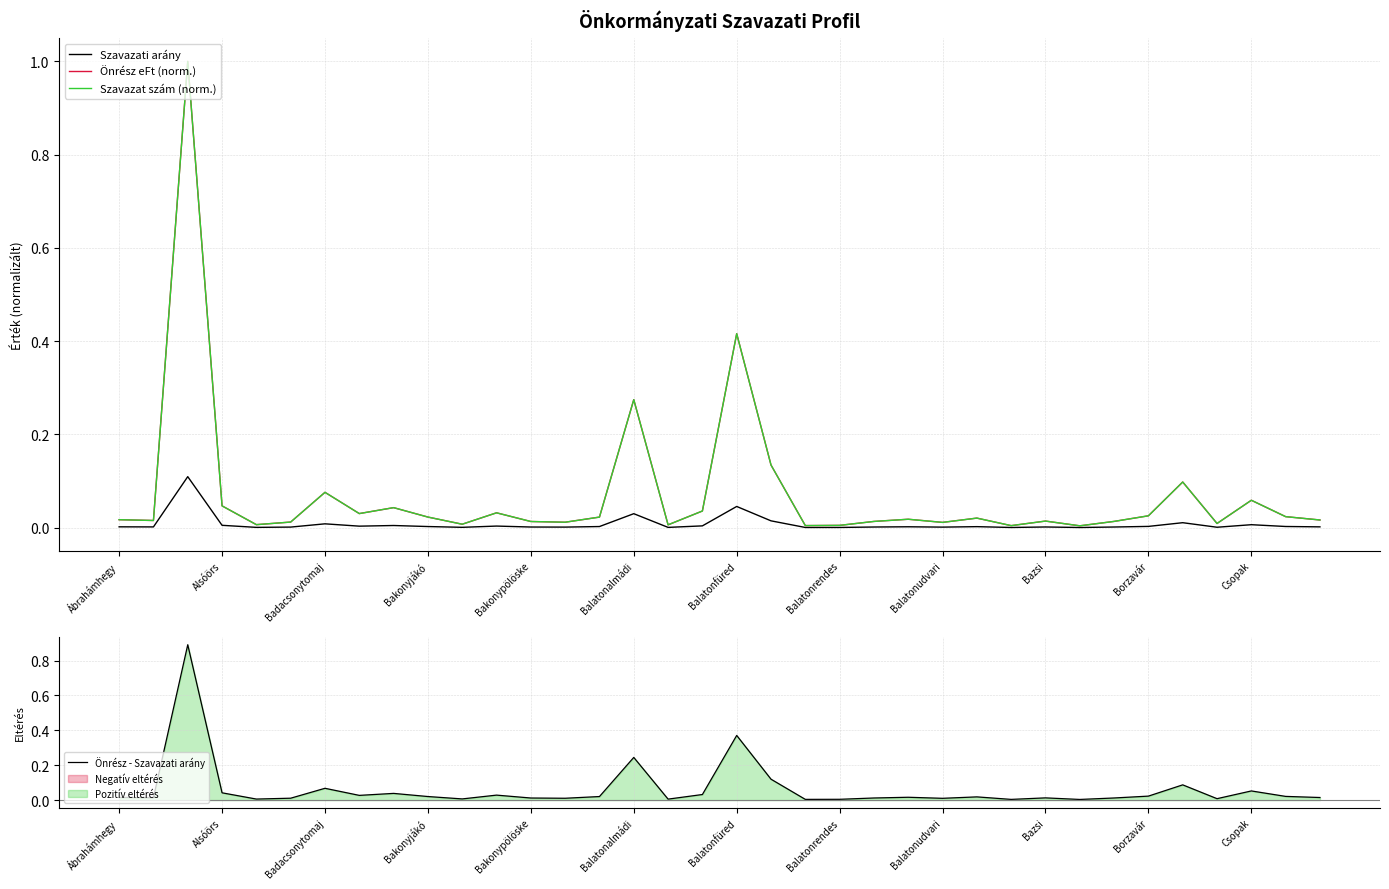

True or false: Önrész - Szavazati arány and Önrész eFt (norm.) intersect in this chart.

False